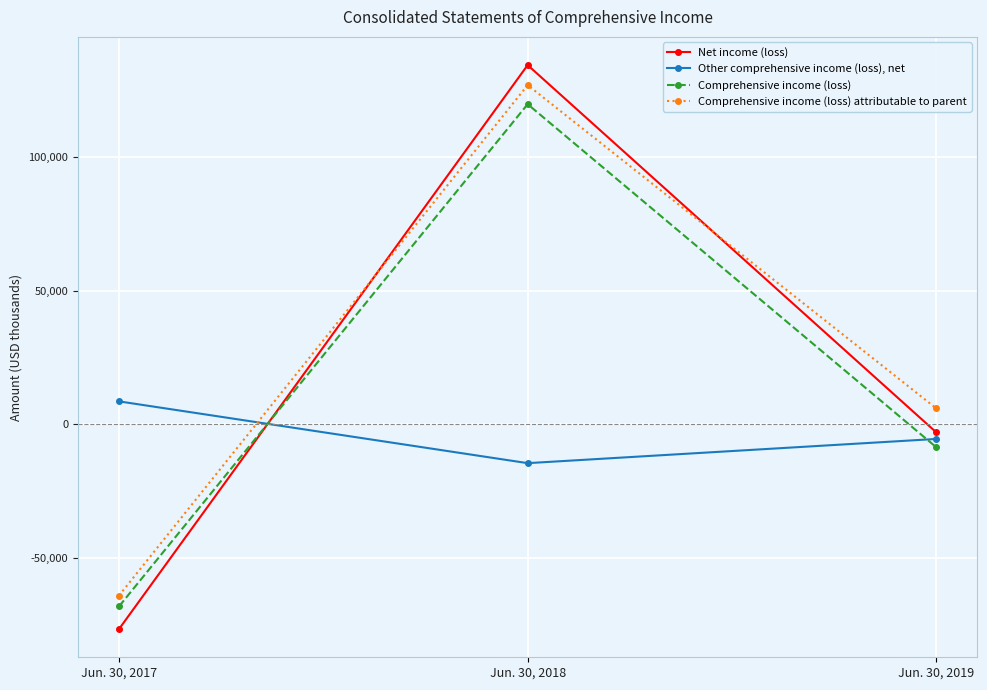

How many data points does each series have?

3